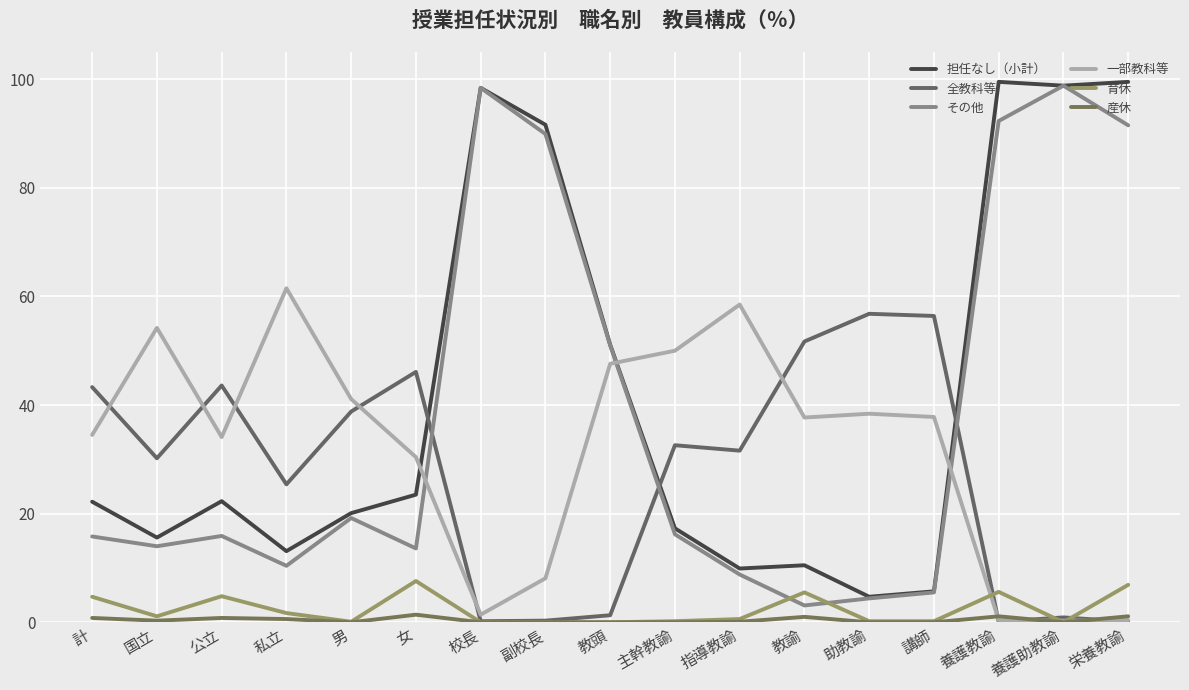

Does the chart have visible grid lines?

Yes